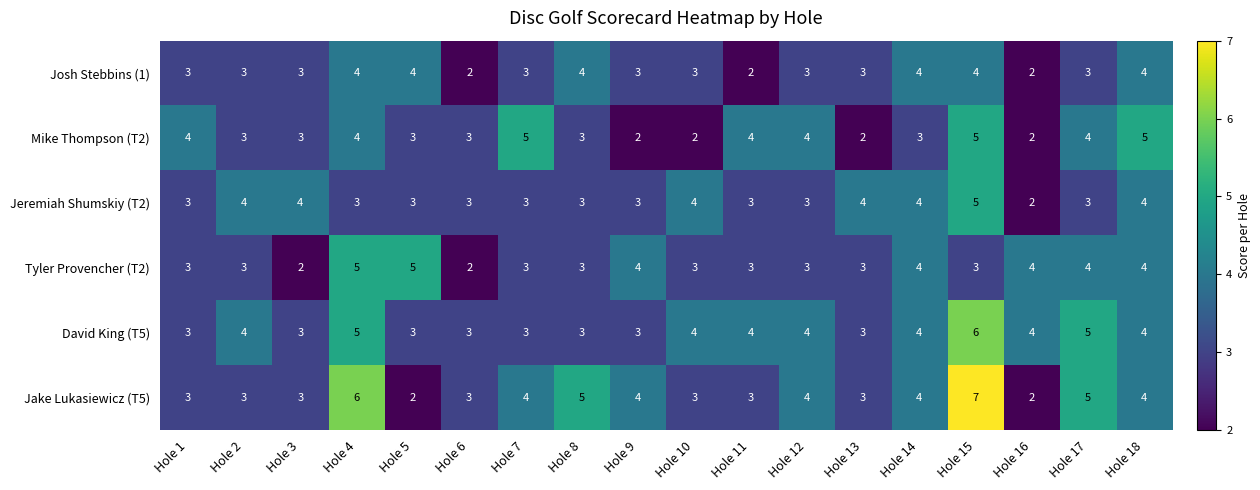

What is the difference between the maximum and second lowest values in the Tyler Provencher (T2) series?

3